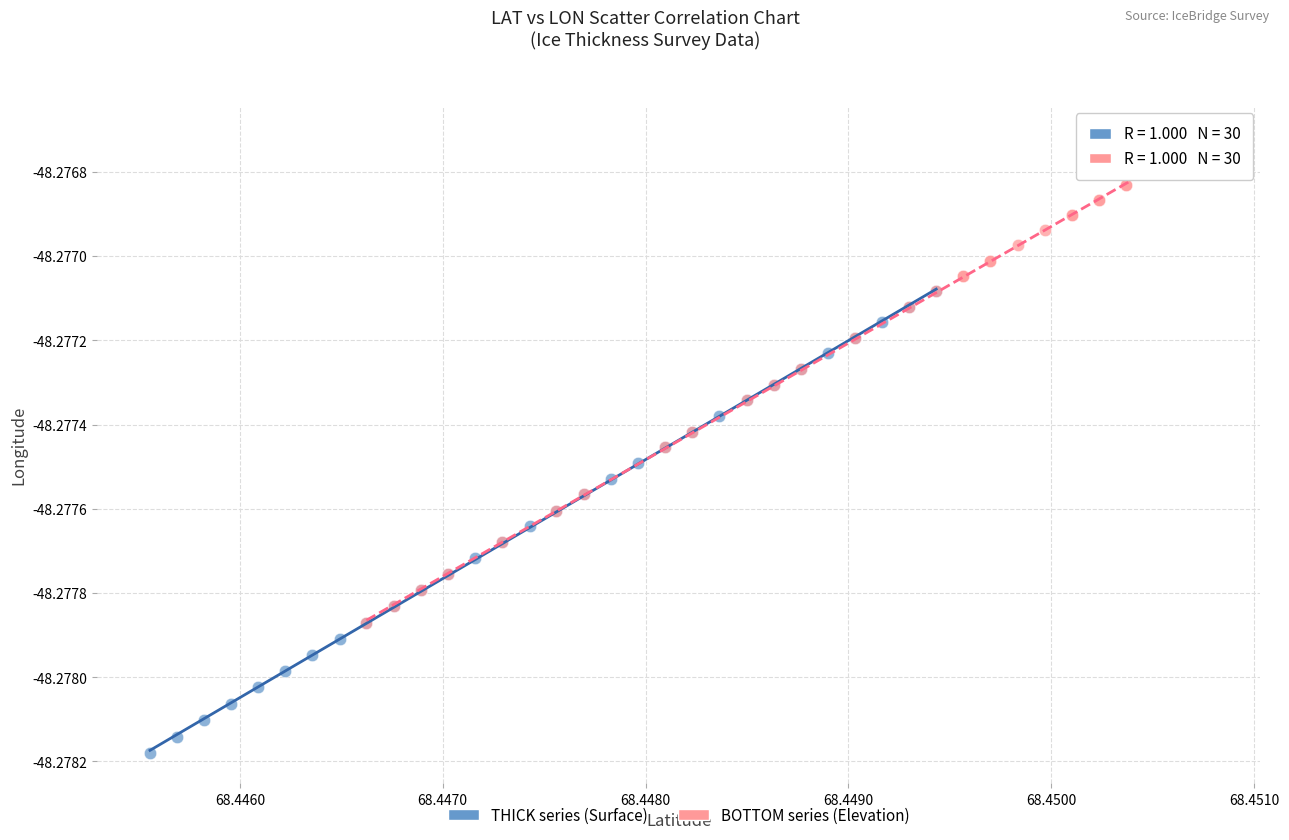

Which series has the widest spread of Y values?

BOTTOM series (Elevation)